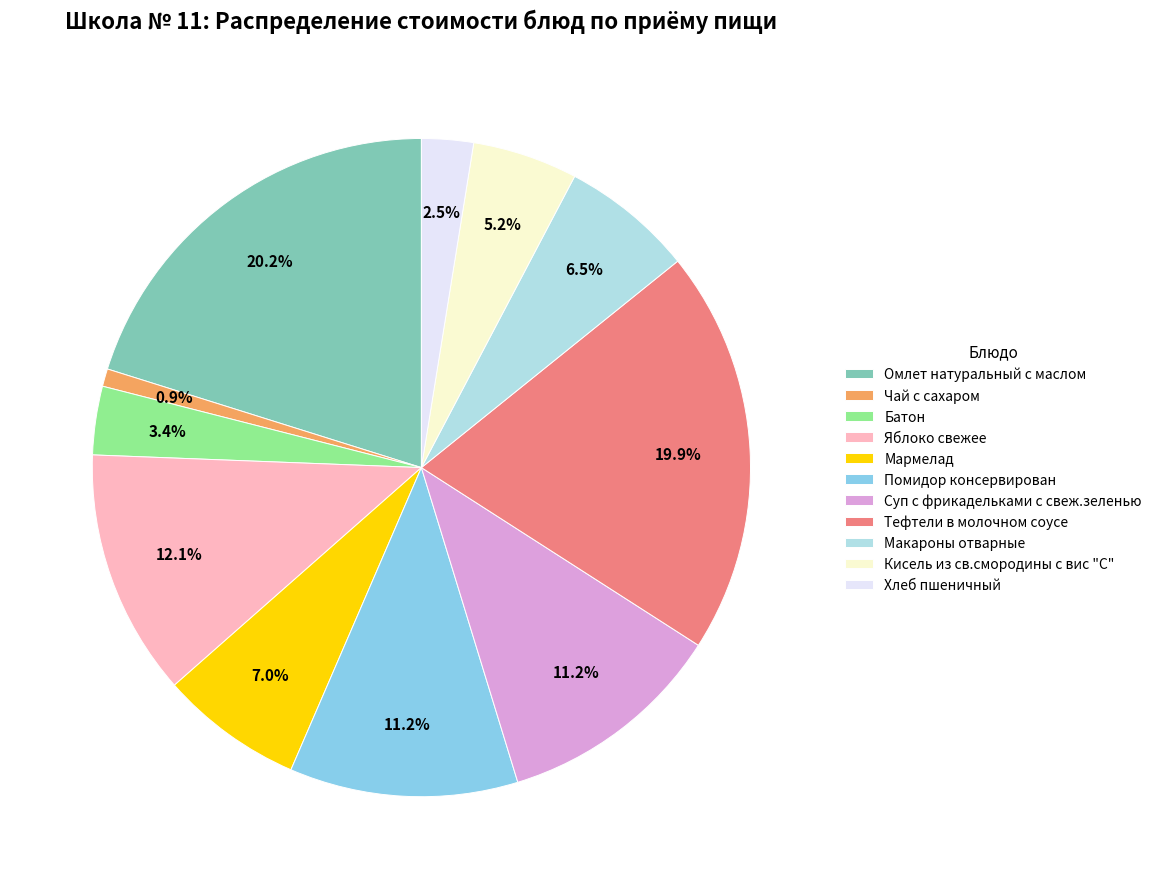

To the nearest percent, what is the difference between the Чай с сахаром and Хлеб пшеничный slice percentages?

2%